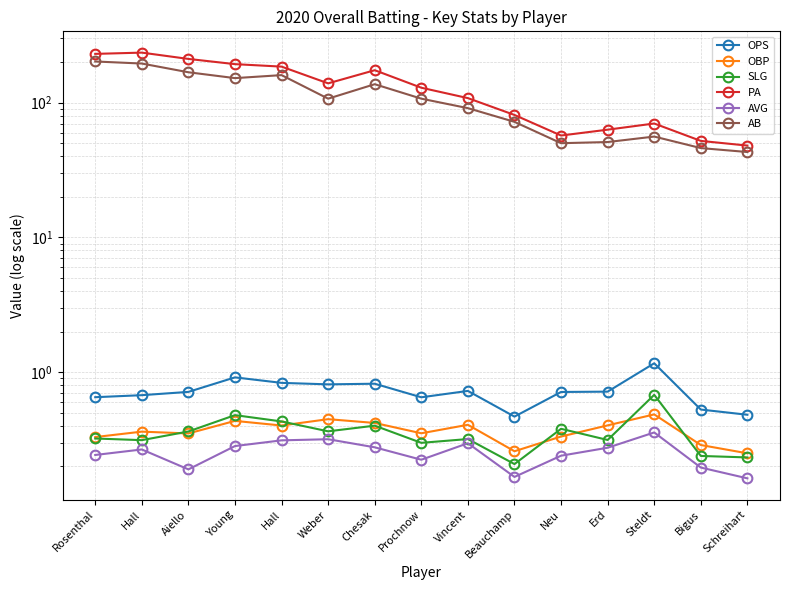

Reading right to left, extract all data points from this chart.

OPS: Schreihart=0.5	Bigus=0.5	Steldt=1.2	Erd=0.7	Neu=0.7	Beauchamp=0.5	Vincent=0.7	Prochnow=0.7	Chesak=0.8	Weber=0.8	Hall=0.8	Young=0.9	Aiello=0.7	Hall=0.7	Rosenthal=0.7
OBP: Schreihart=0.2	Bigus=0.3	Steldt=0.5	Erd=0.4	Neu=0.3	Beauchamp=0.3	Vincent=0.4	Prochnow=0.4	Chesak=0.4	Weber=0.4	Hall=0.4	Young=0.4	Aiello=0.4	Hall=0.4	Rosenthal=0.3
SLG: Schreihart=0.2	Bigus=0.2	Steldt=0.7	Erd=0.3	Neu=0.4	Beauchamp=0.2	Vincent=0.3	Prochnow=0.3	Chesak=0.4	Weber=0.4	Hall=0.4	Young=0.5	Aiello=0.4	Hall=0.3	Rosenthal=0.3
PA: Schreihart=48.0	Bigus=52.0	Steldt=70.0	Erd=63.0	Neu=57.0	Beauchamp=81.0	Vincent=108.0	Prochnow=129.0	Chesak=174.0	Weber=139.0	Hall=185.0	Young=193.0	Aiello=211.0	Hall=235.0	Rosenthal=230.0
AVG: Schreihart=0.2	Bigus=0.2	Steldt=0.4	Erd=0.3	Neu=0.2	Beauchamp=0.2	Vincent=0.3	Prochnow=0.2	Chesak=0.3	Weber=0.3	Hall=0.3	Young=0.3	Aiello=0.2	Hall=0.3	Rosenthal=0.2
AB: Schreihart=43.0	Bigus=46.0	Steldt=56.0	Erd=51.0	Neu=50.0	Beauchamp=72.0	Vincent=91.0	Prochnow=107.0	Chesak=137.0	Weber=107.0	Hall=160.0	Young=152.0	Aiello=168.0	Hall=195.0	Rosenthal=202.0